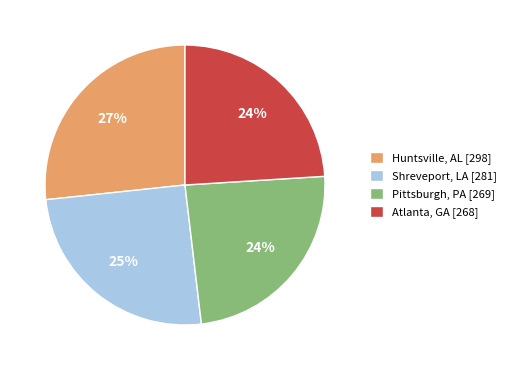

Is there any slice that represents more than half of the pie?

No